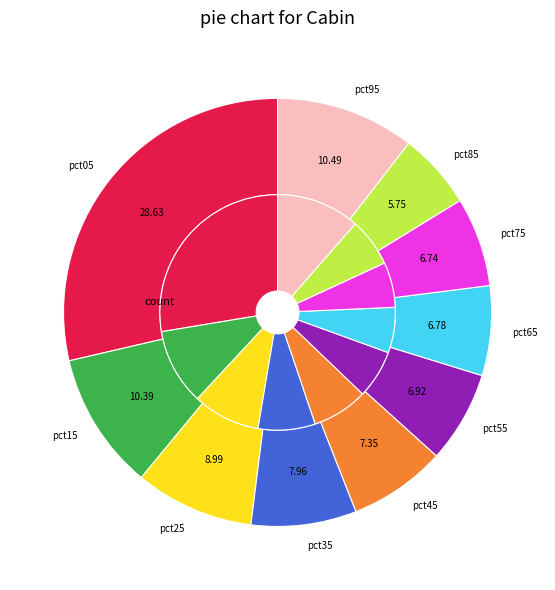

To the nearest percent, what portion does pct55 represent?

7%